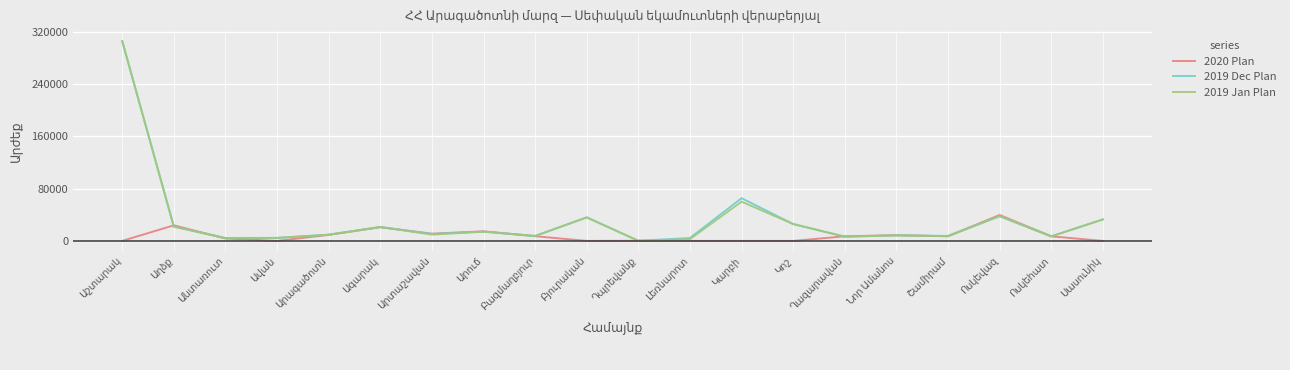

What is the highest value of the 2019 Jan Plan series?

305670.0